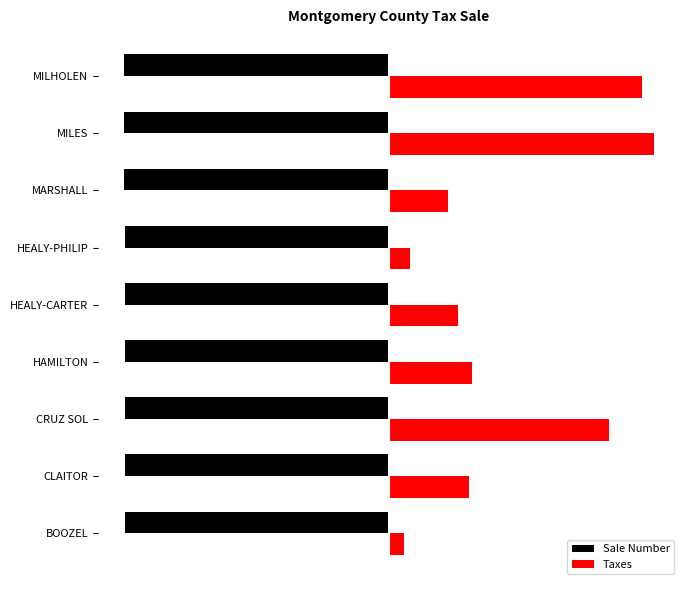

What is the sum of all Taxes values?

11365.3